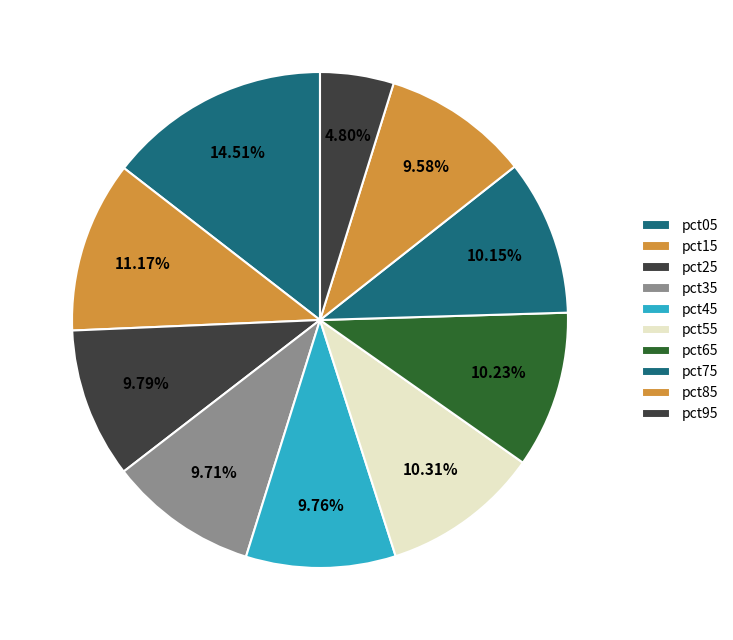

Which has a higher value, pct35 or pct65?

pct65